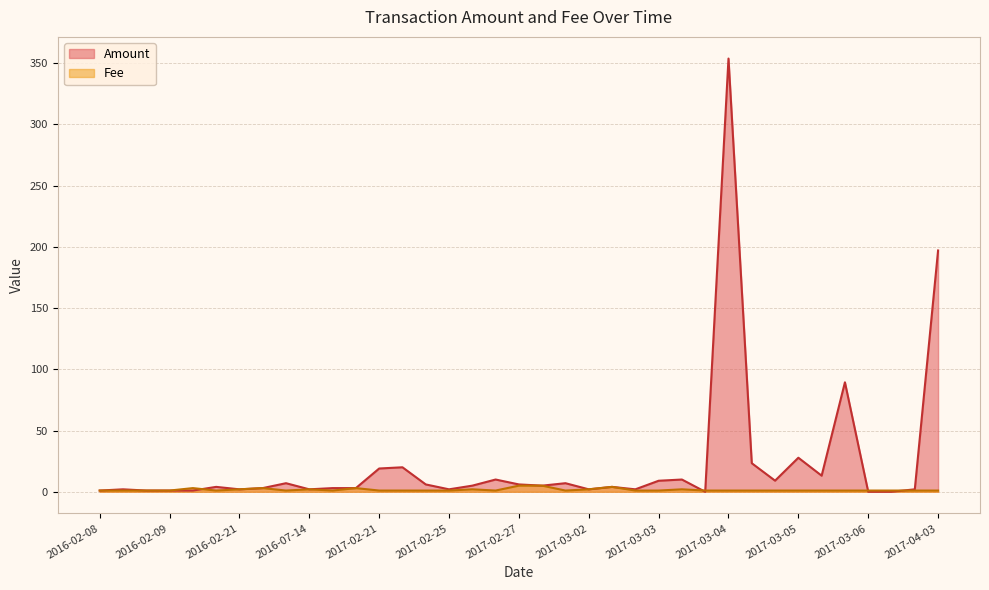

What is the spread (max minus min) of values at 2017-03-03?

8.0